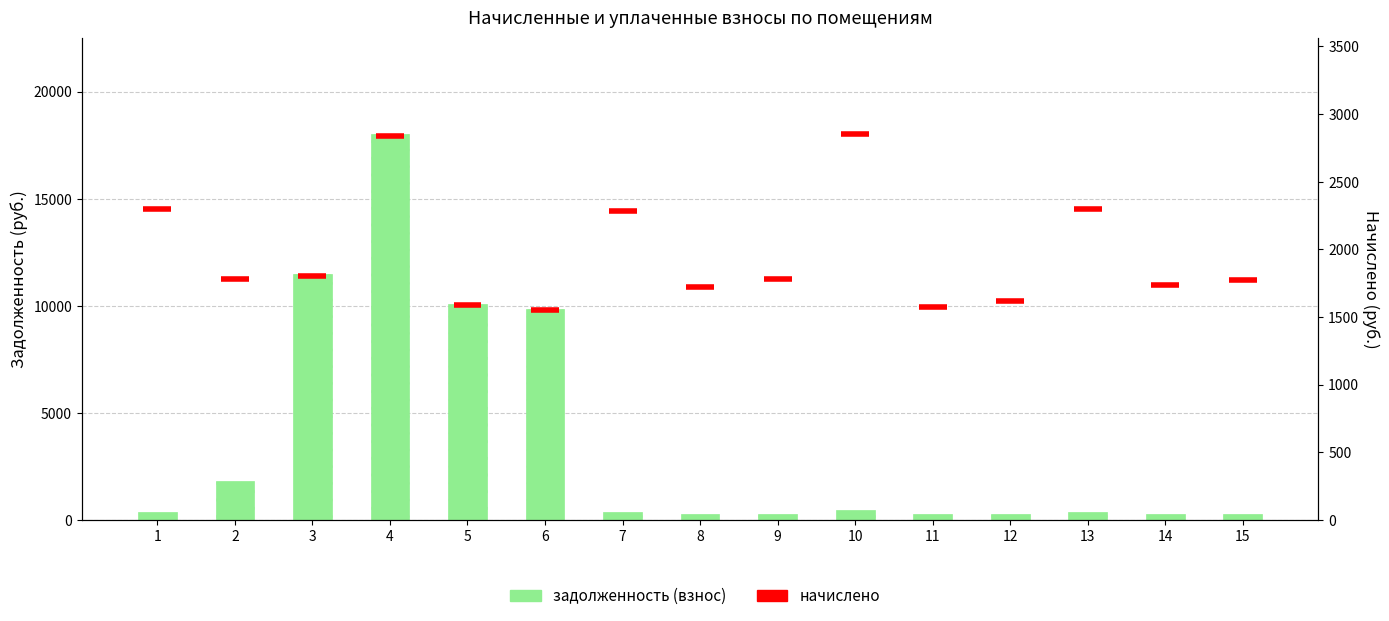

Which has a higher value, 15 or 2?

2